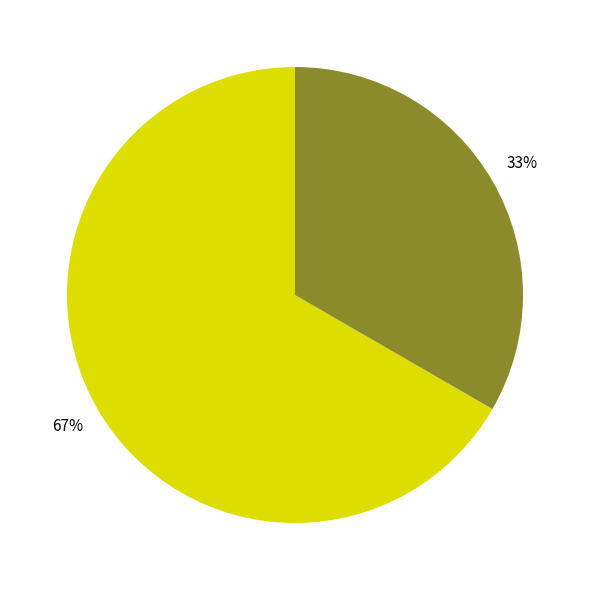

To the nearest percent, what is the average slice percentage?

50%